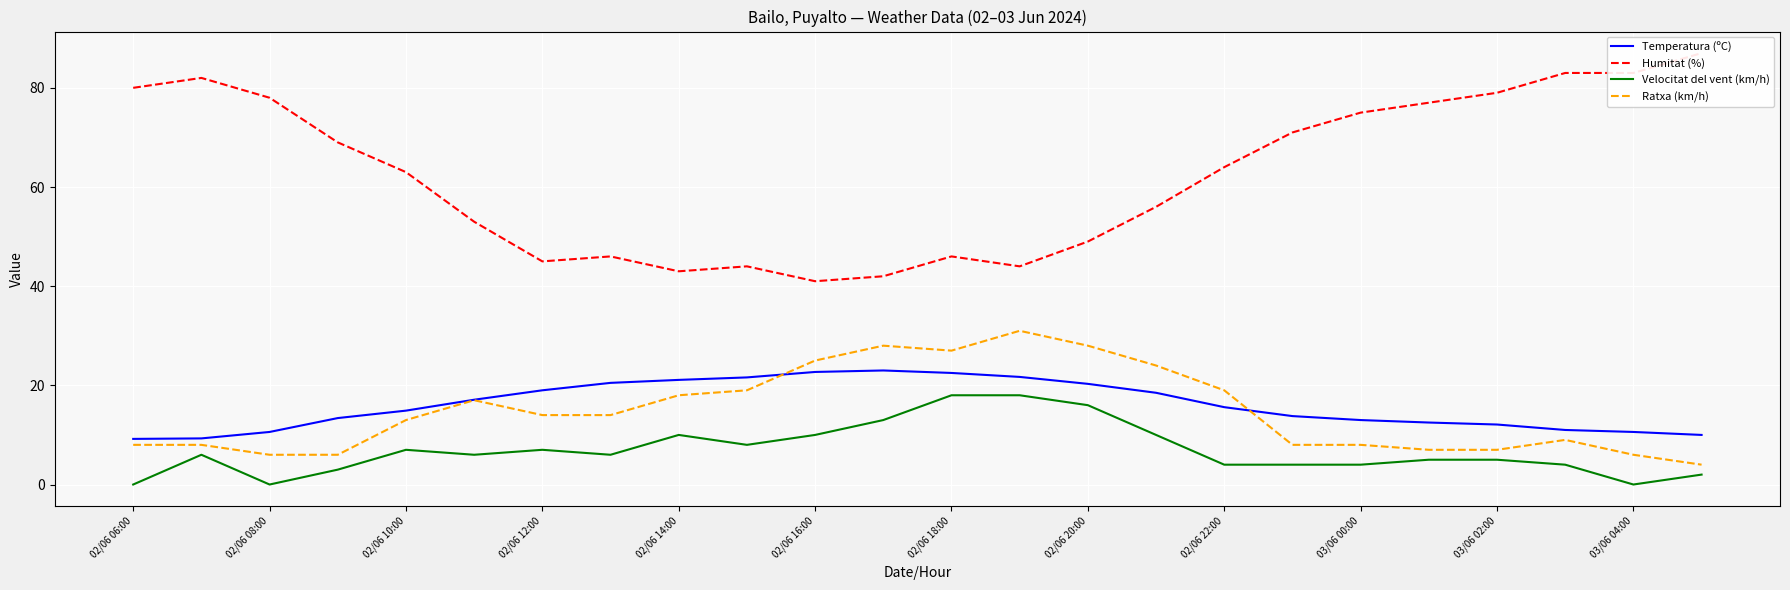

True or false: Humitat (%) and Ratxa (km/h) cross at least once.

False